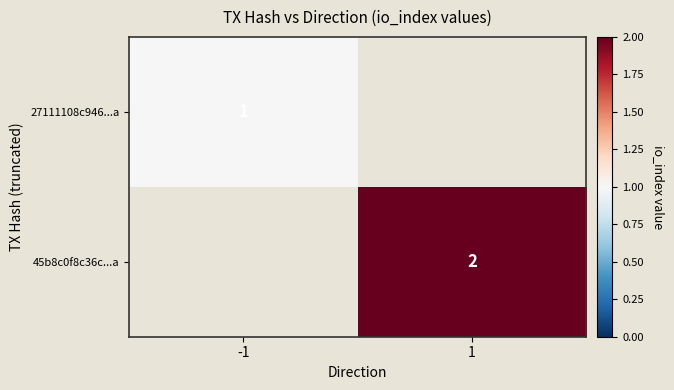

Rank the series by their maximum value, from highest to lowest.

45b8c0f8c36c...a, 27111108c946...a